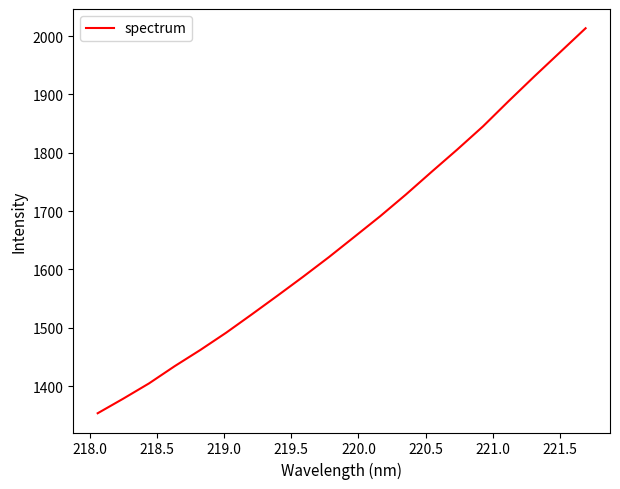

What is the average value?

1655.6